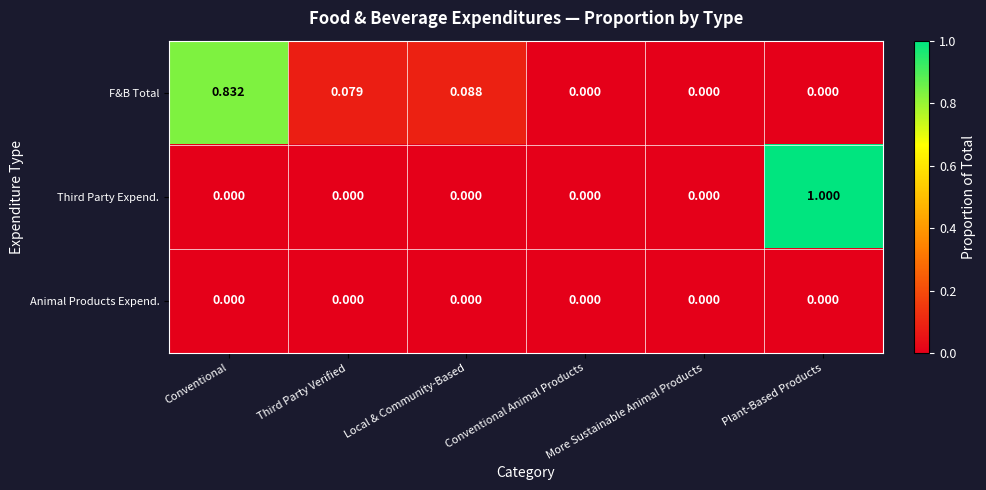

List the series in order of their peak value, highest first.

Third Party Expend., F&B Total, Animal Products Expend.